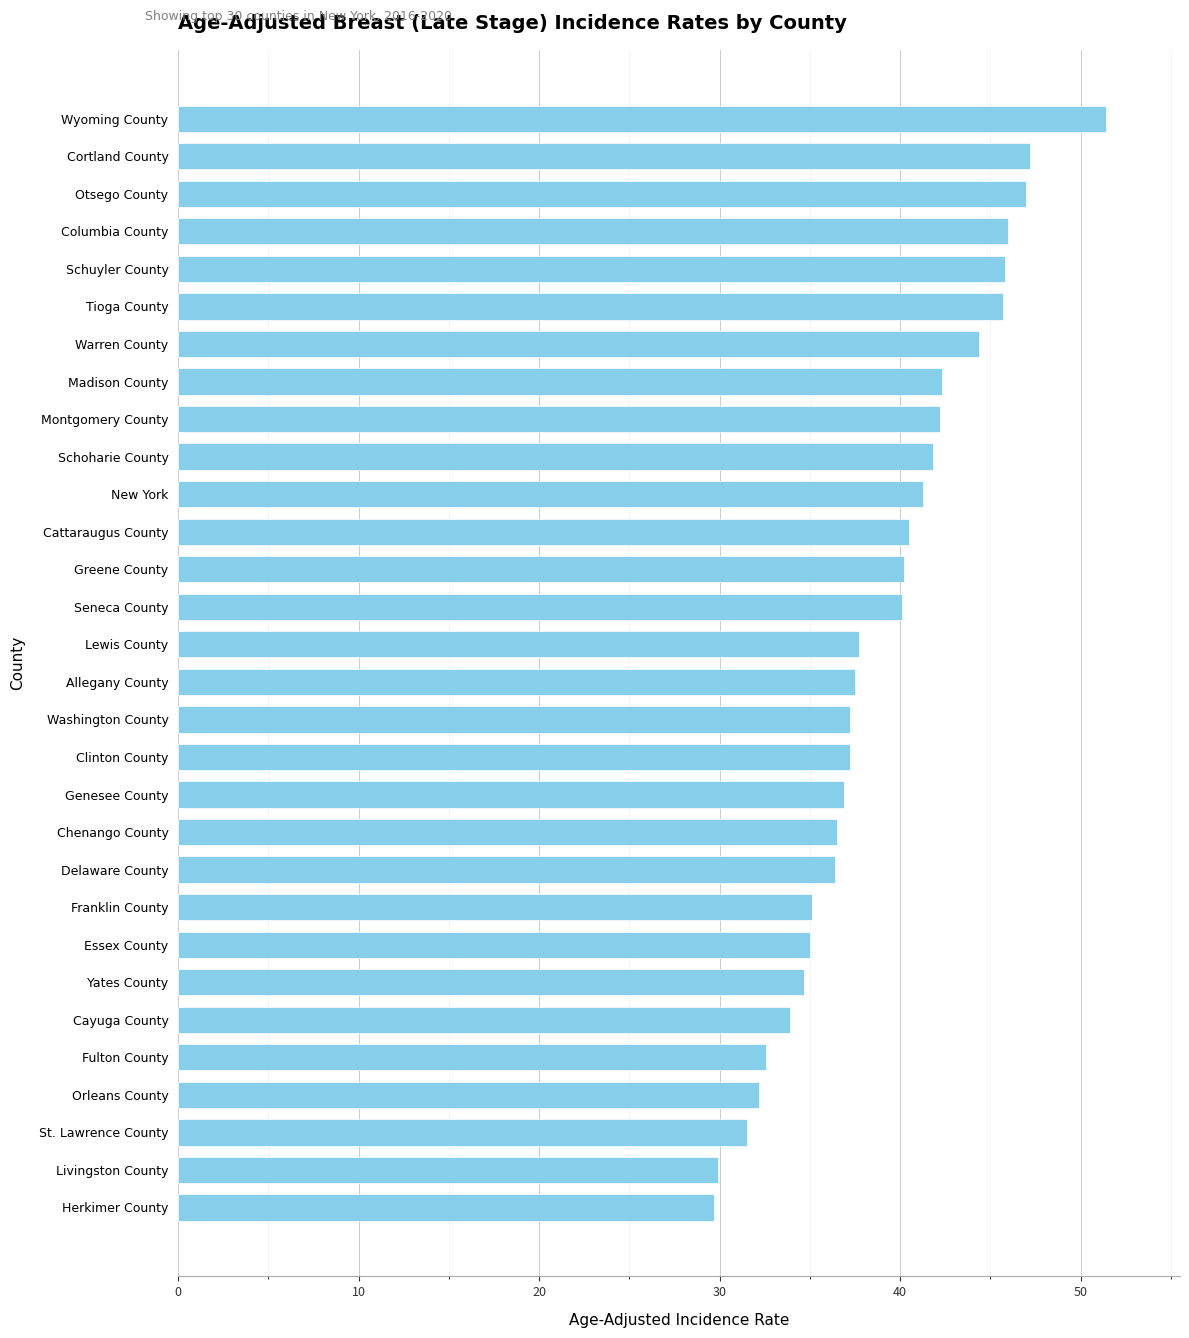

What is the difference between the second highest and minimum values?

17.5